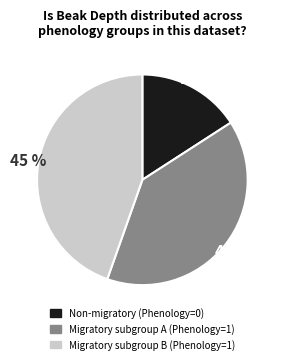

Is there any slice that represents more than half of the pie?

No